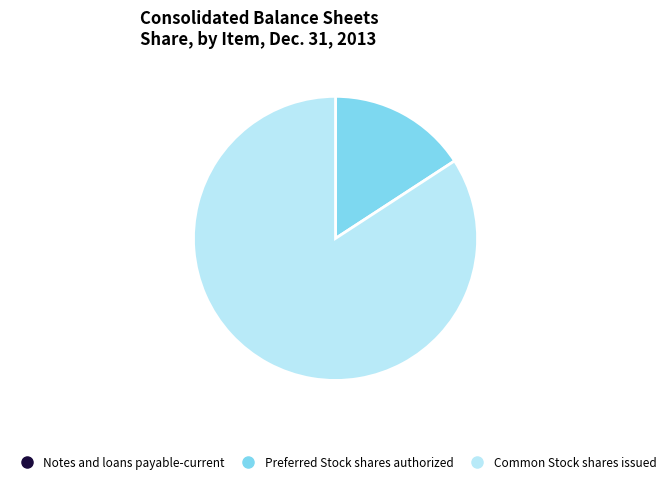

The Common Stock shares issued slice represents 72% of the pie. True or false?

False